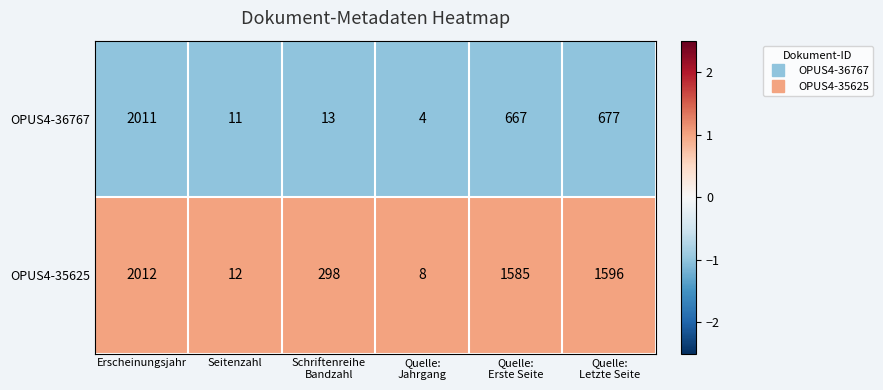

Which series has the largest total across all categories?

OPUS4-35625